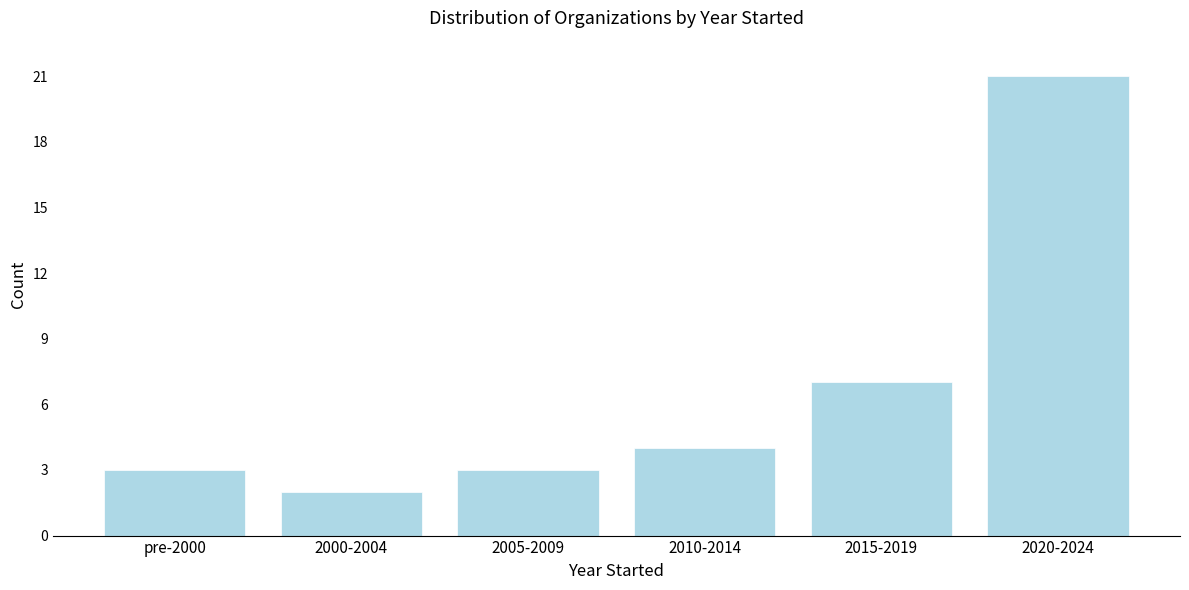

Reading left to right, list all the values displayed in this chart.

3	2	3	4	7	21